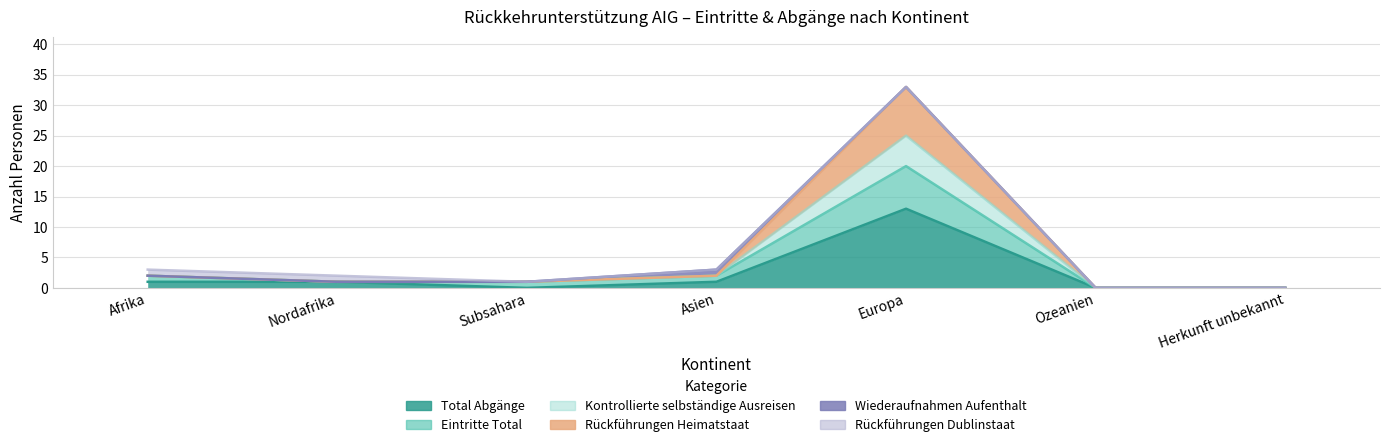

Is it true that Kontrollierte selbständige Ausreisen equals 3 at Afrika?

False